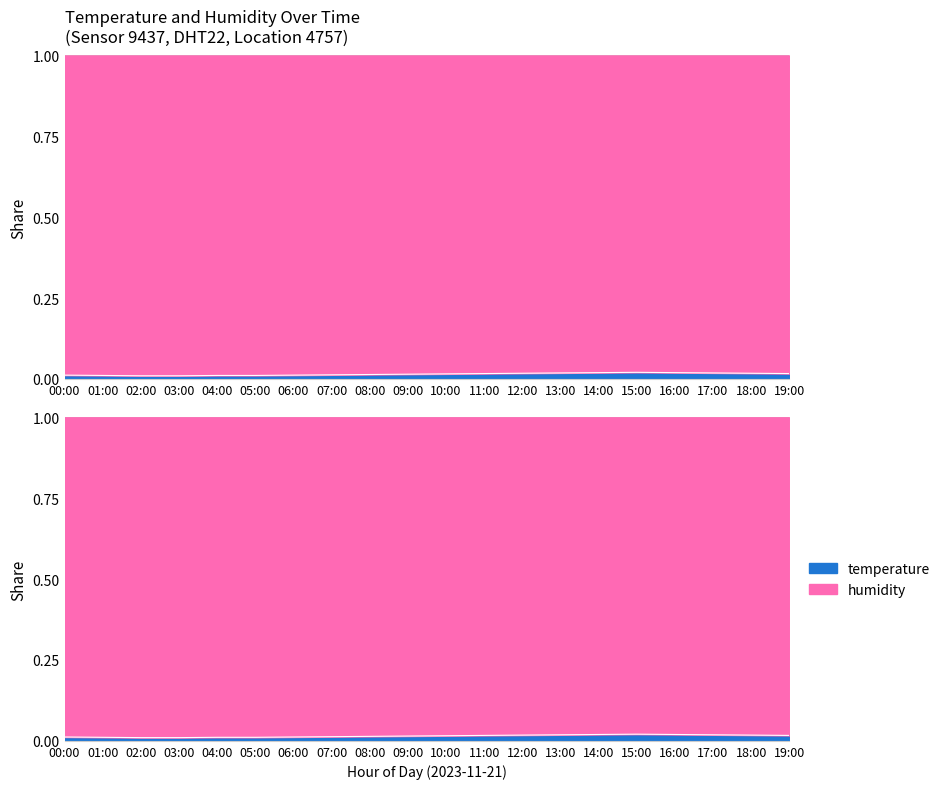

What is the label of the 4th point from the right?

16:00